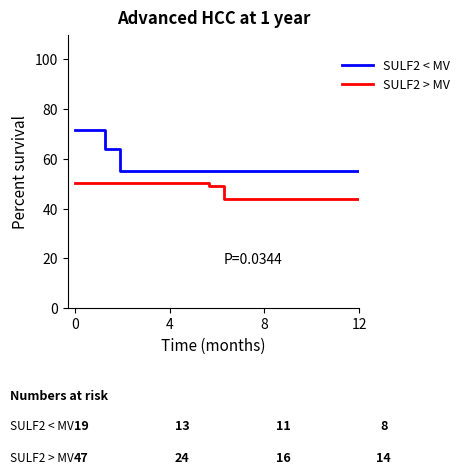

Which series has the widest spread of values?

SULF2 < MV